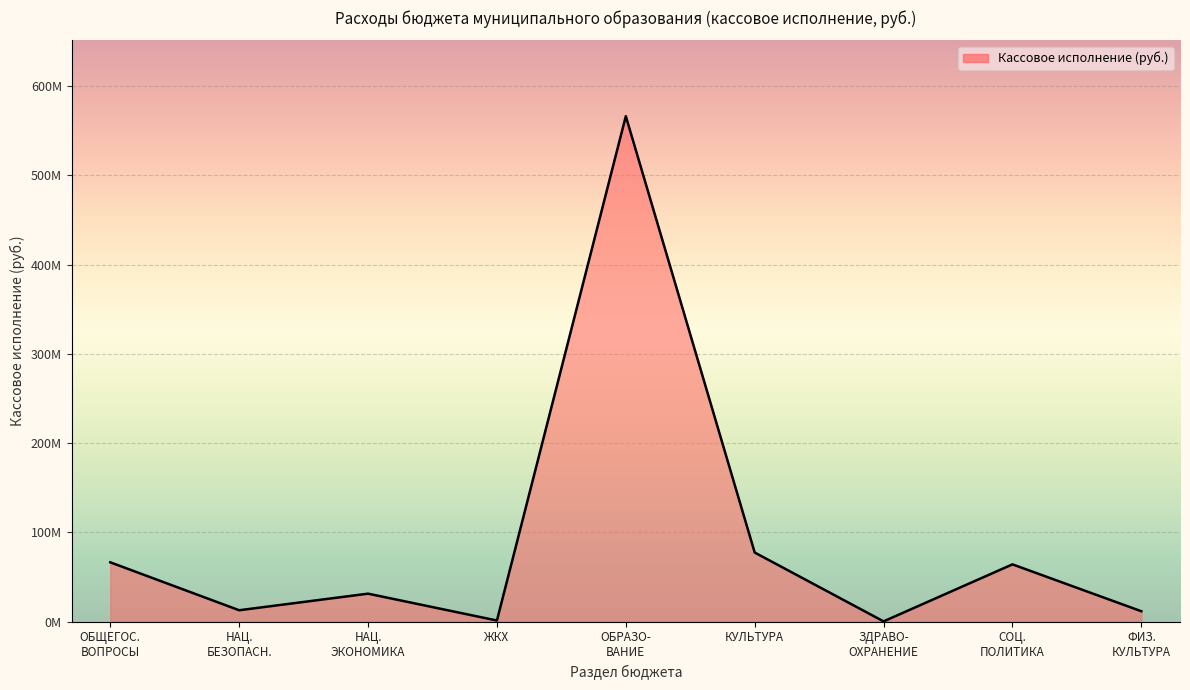

Does the chart have visible grid lines?

Yes